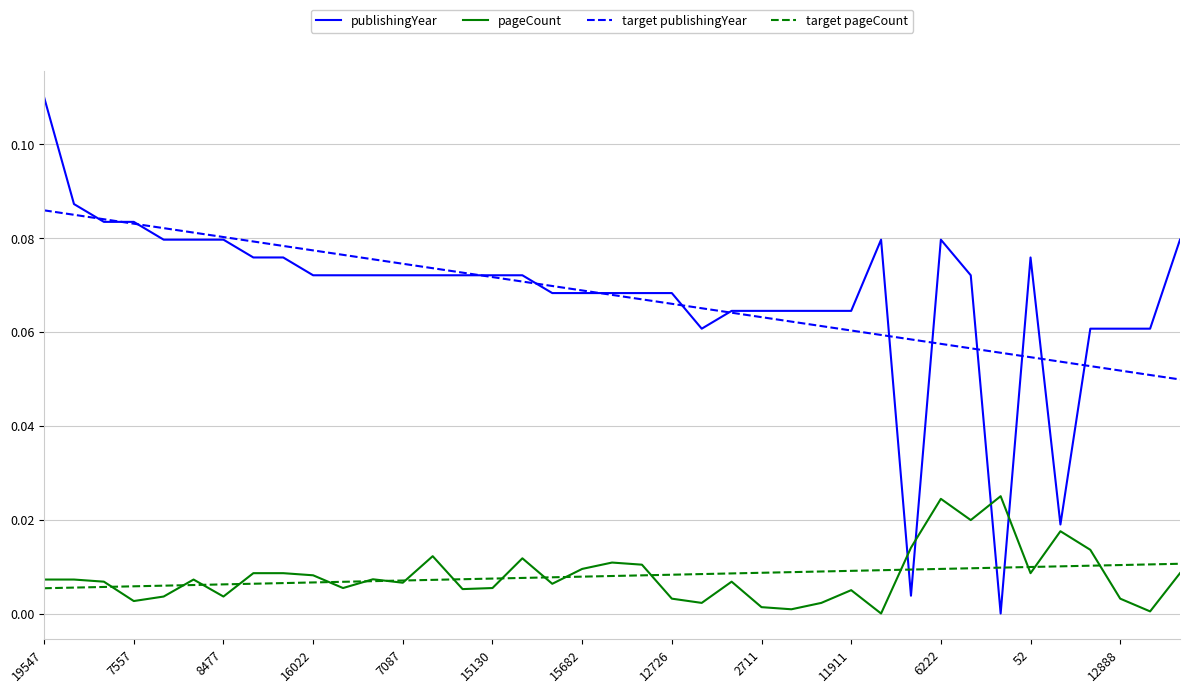

True or false: target publishingYear and target pageCount intersect in this chart.

False